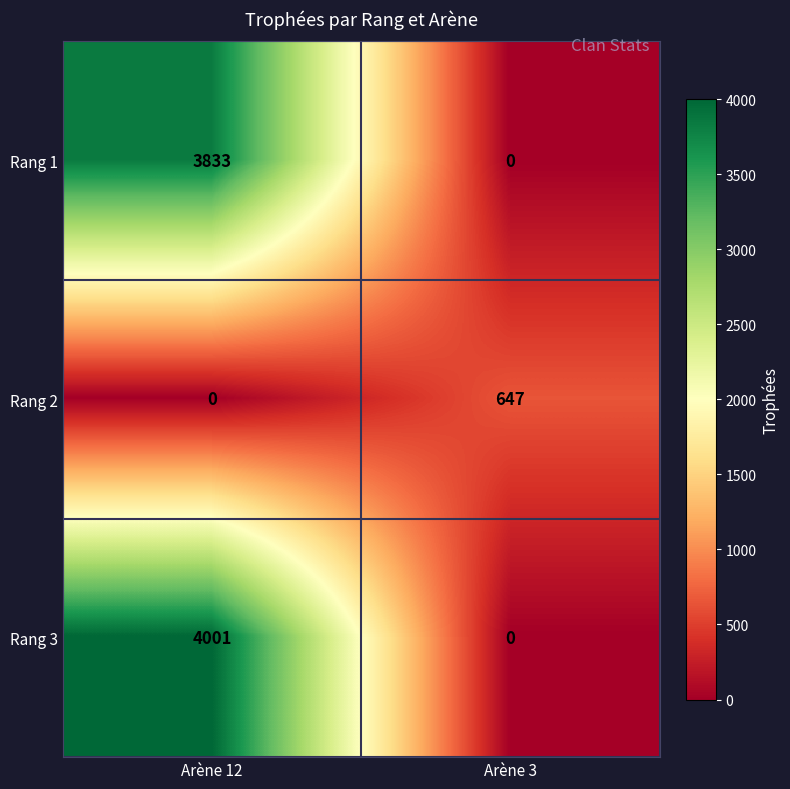

At which label is Rang 1 closest to 1916?

Arène 3